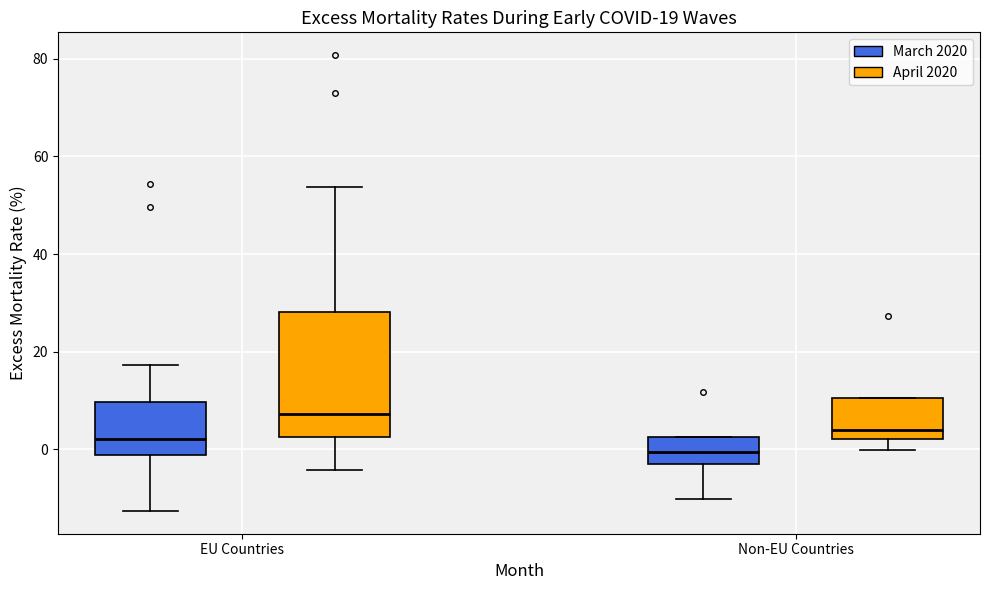

Which box has the lowest median line?

Non-EU Countries (March 2020)